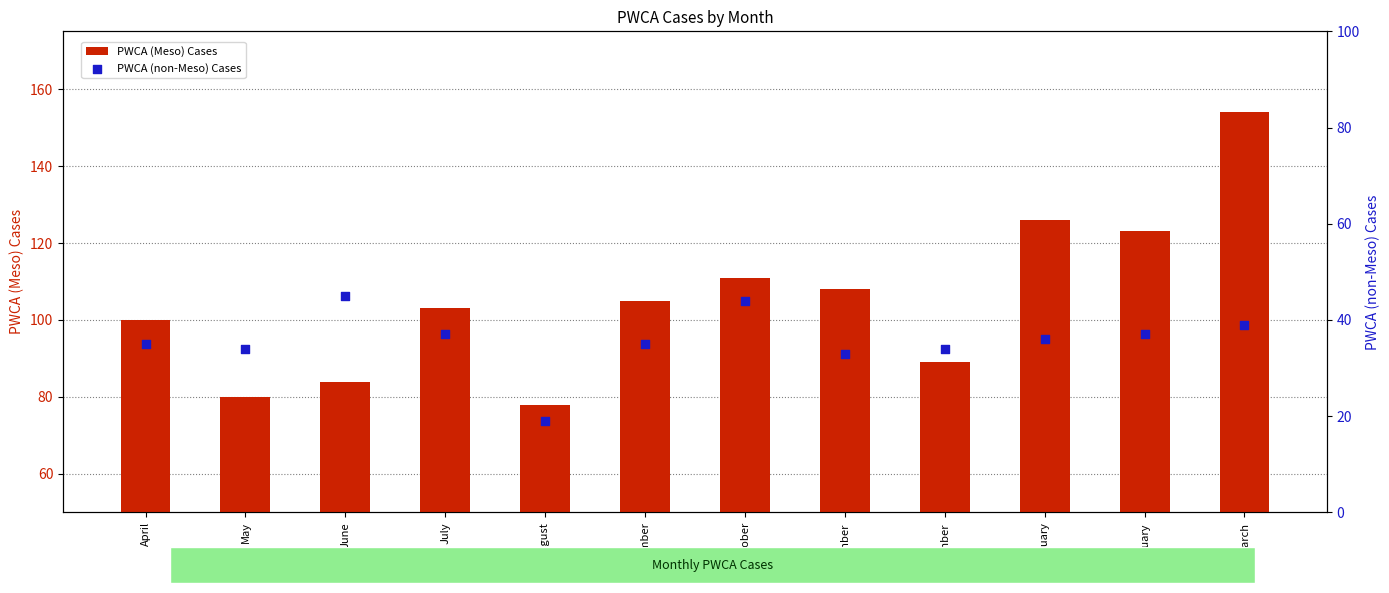

What are all the series names shown in the legend?

PWCA (Meso) Cases, PWCA (non-Meso) Cases